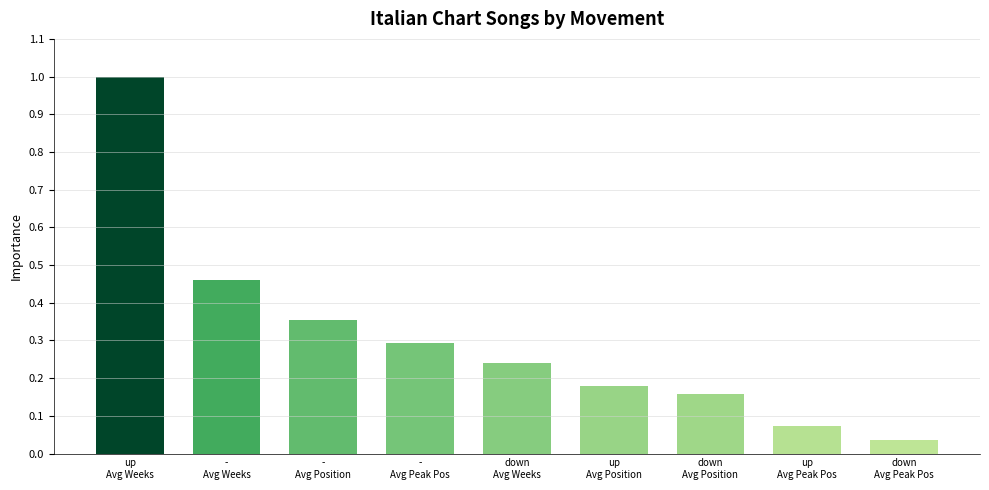

List the labels in order of value, largest first.

up
Avg Weeks, -
Avg Weeks, -
Avg Position, -
Avg Peak Pos, down
Avg Weeks, up
Avg Position, down
Avg Position, up
Avg Peak Pos, down
Avg Peak Pos